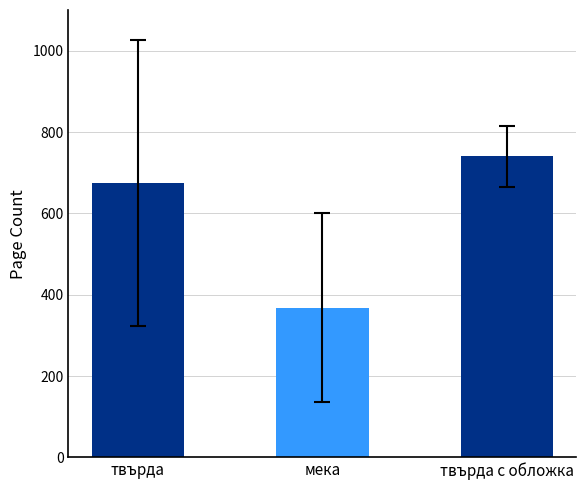

Reading left to right, what are all the values shown in this chart?

твърда=674	мека=368	твърда с обложка=740